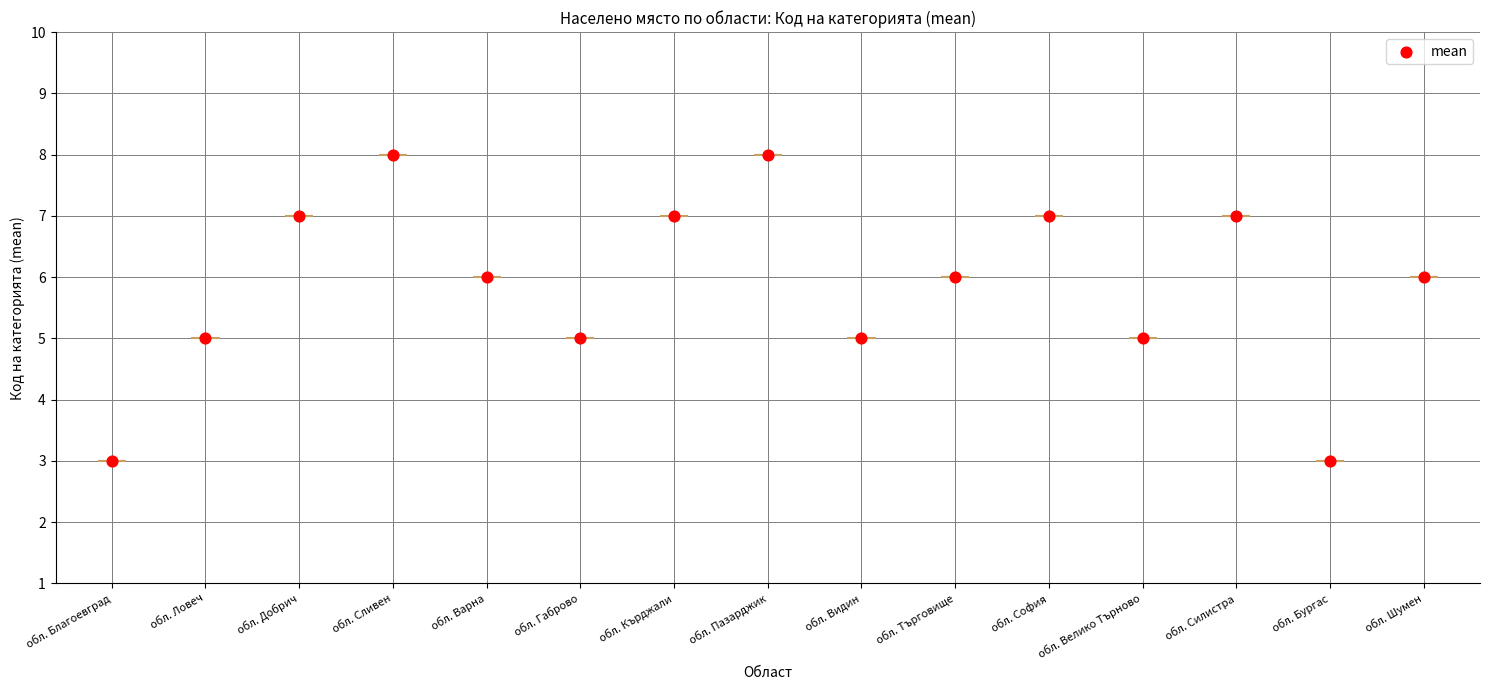

Between обл. Търговище and обл. Ловеч, which is larger?

обл. Търговище